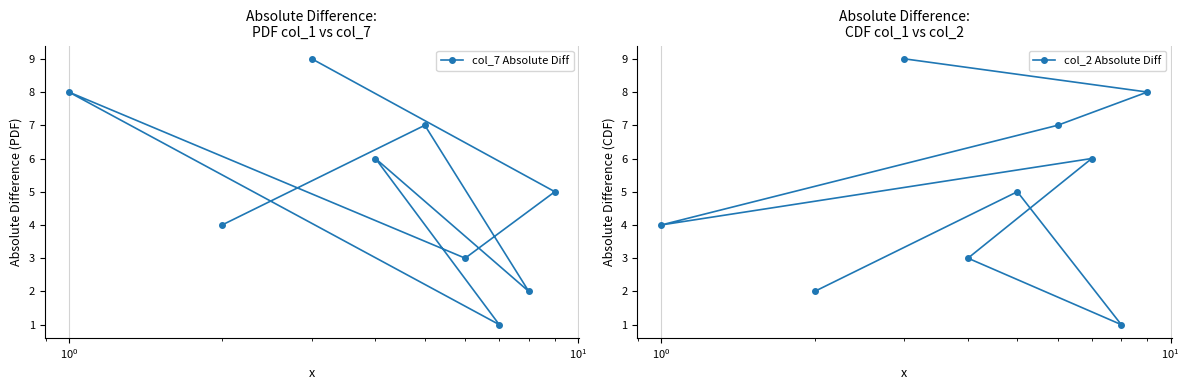

In col_2 Absolute Diff, how many points are lower than both neighbors (excluding endpoints)?

2